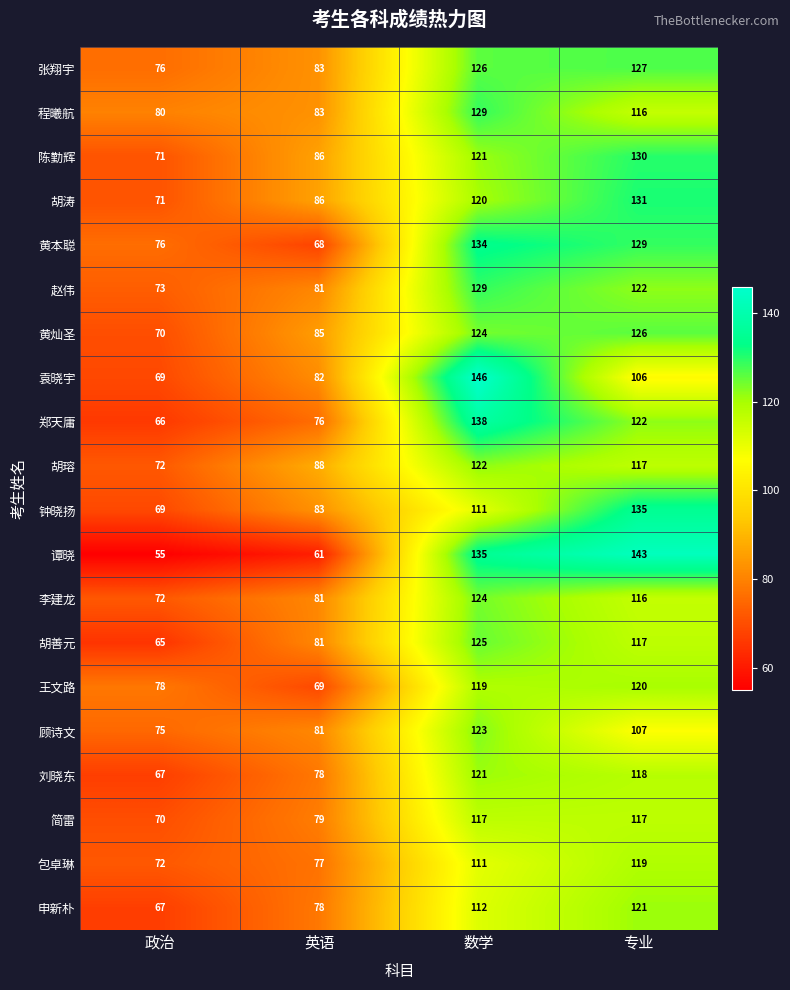

At how many categories does at least one series exceed 105?

2